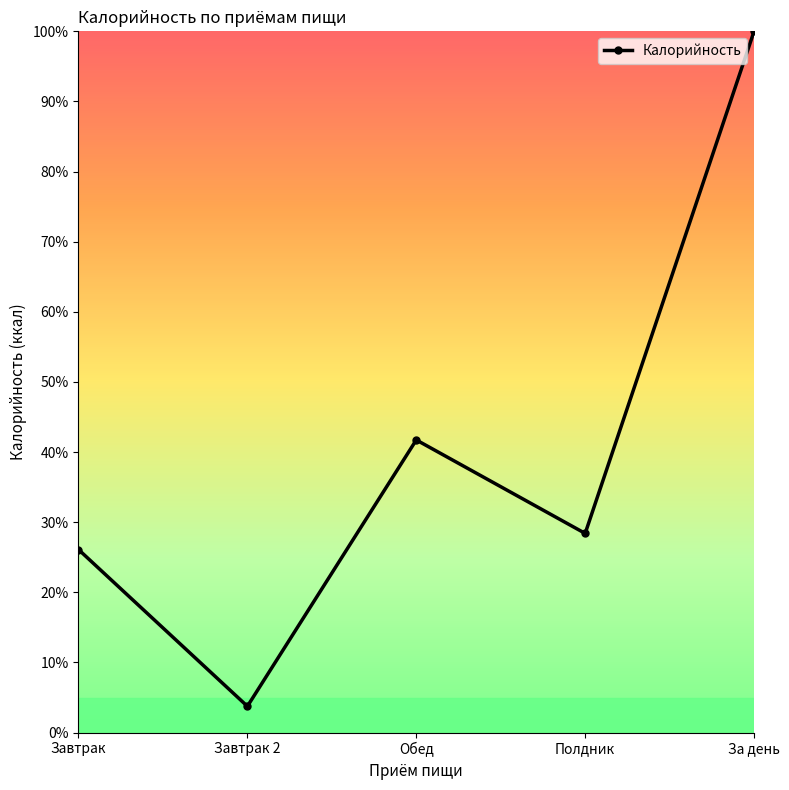

How many data points are above 28?

3